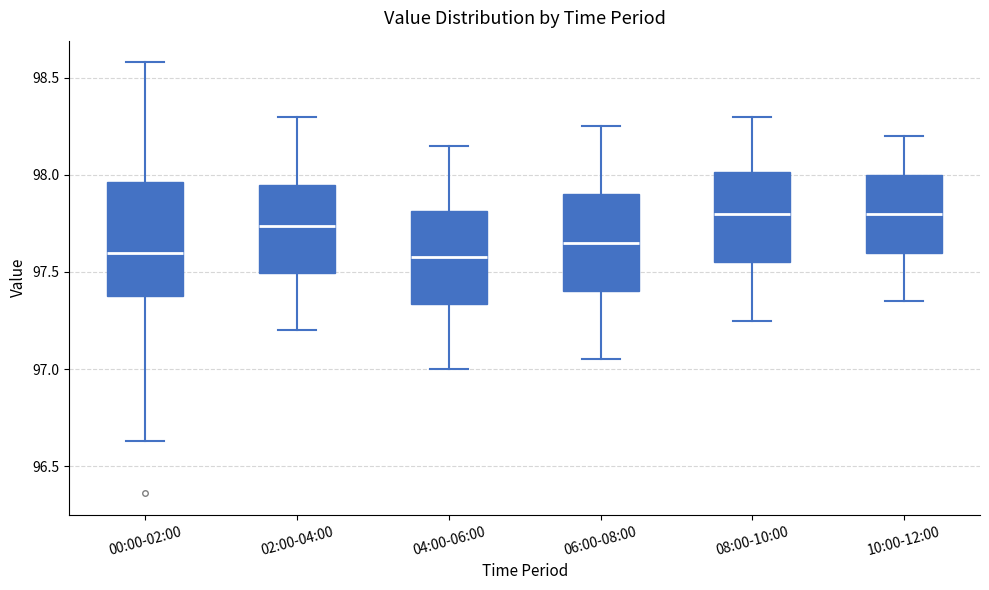

Reading left to right, read every box against the y-axis: the position of its median line, the range the box covers, and the ends of its whiskers. The values are not printed on the chart, so give them approximately, as read against the axis.

00:00-02:00: median 97.60, box 97.40 to 97.95, whiskers 96.65 to 98.60
02:00-04:00: median 97.75, box 97.50 to 97.95, whiskers 97.20 to 98.30
04:00-06:00: median 97.60, box 97.35 to 97.80, whiskers 97.00 to 98.15
06:00-08:00: median 97.65, box 97.40 to 97.90, whiskers 97.05 to 98.25
08:00-10:00: median 97.80, box 97.55 to 98.00, whiskers 97.25 to 98.30
10:00-12:00: median 97.80, box 97.60 to 98.00, whiskers 97.35 to 98.20